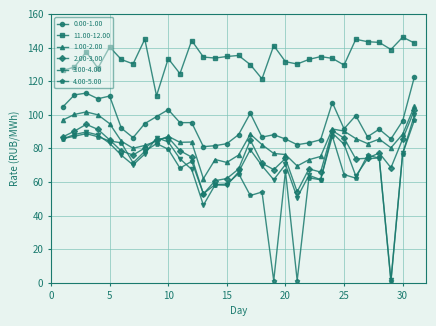

At how many categories does at least one series exceed 35?

31